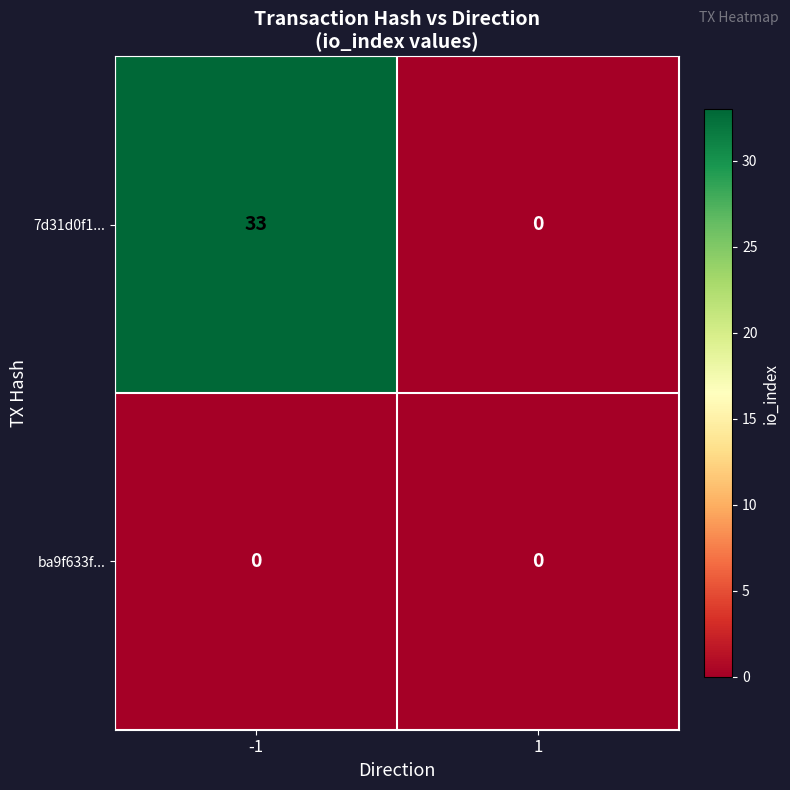

Reading left to right, what are all the values shown in this chart?

7d31d0f1...: -1=33	1=0
ba9f633f...: -1=0	1=0